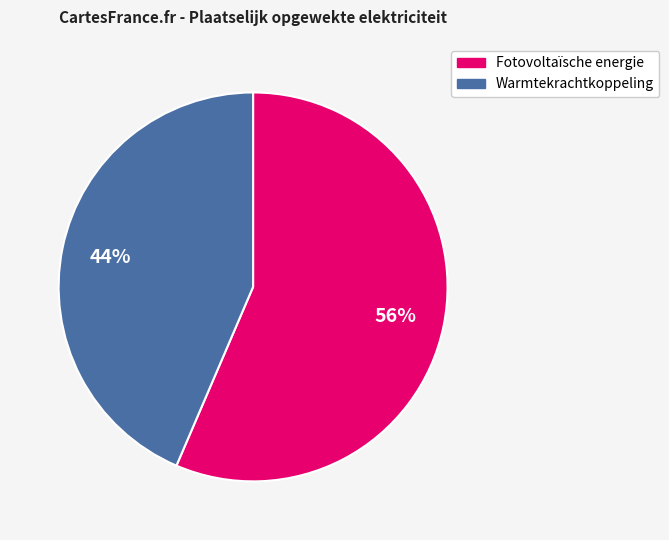

Is Warmtekrachtkoppeling the majority of the pie?

No